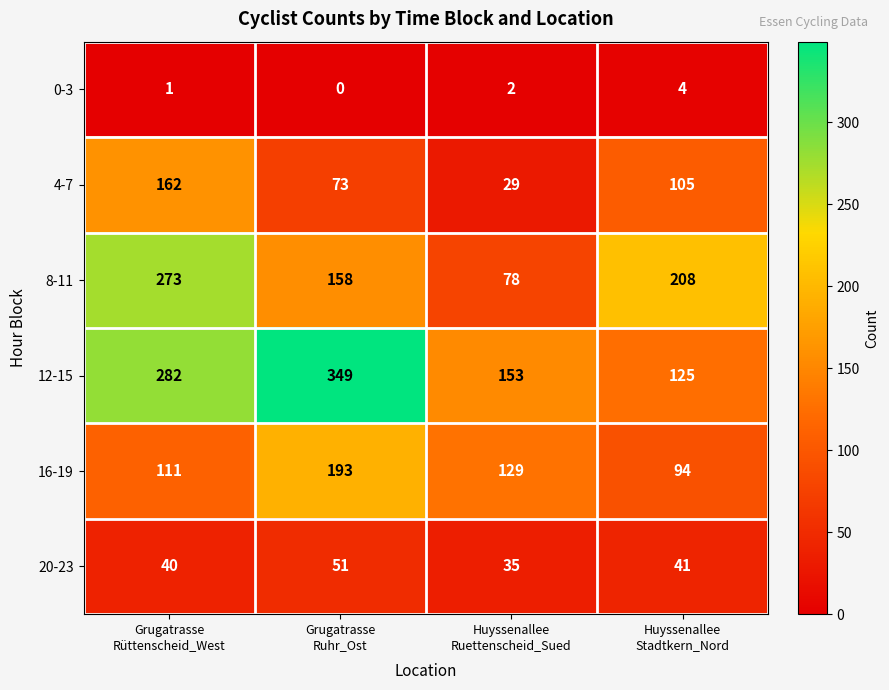

Which series has the largest total across all categories?

12-15